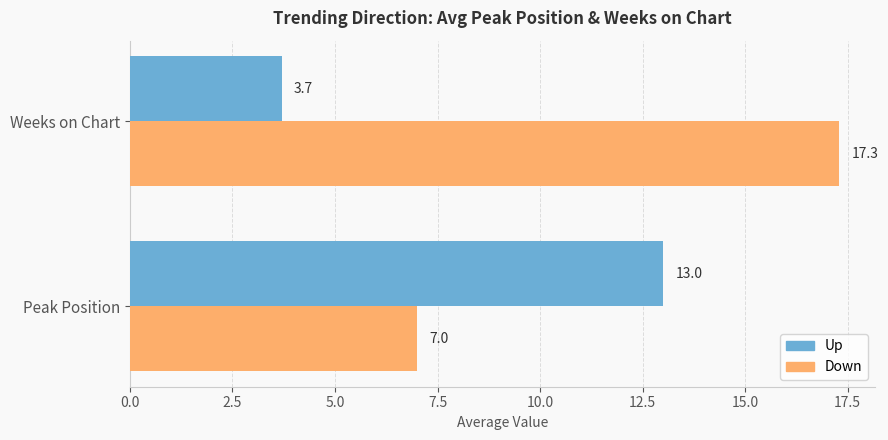

At which category is the sum across all series the highest?

Weeks on Chart